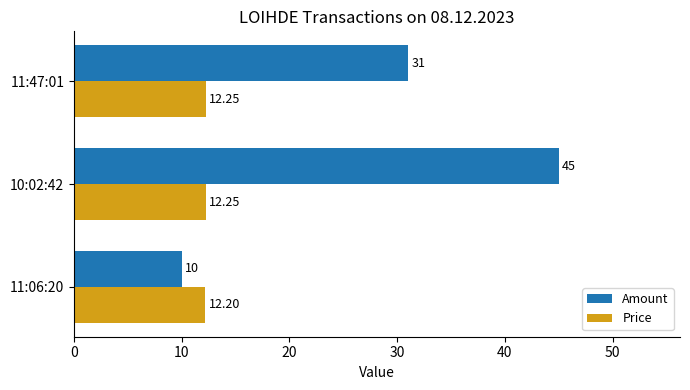

Which series changed the most between 10:02:42 and 11:47:01?

Amount